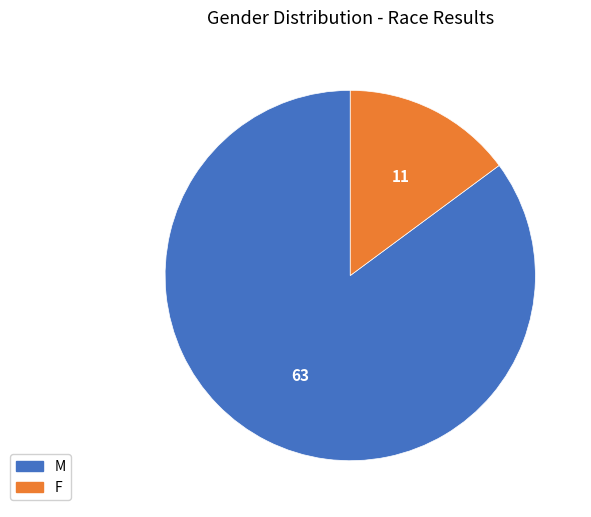

Is there any slice that represents more than half of the pie?

Yes